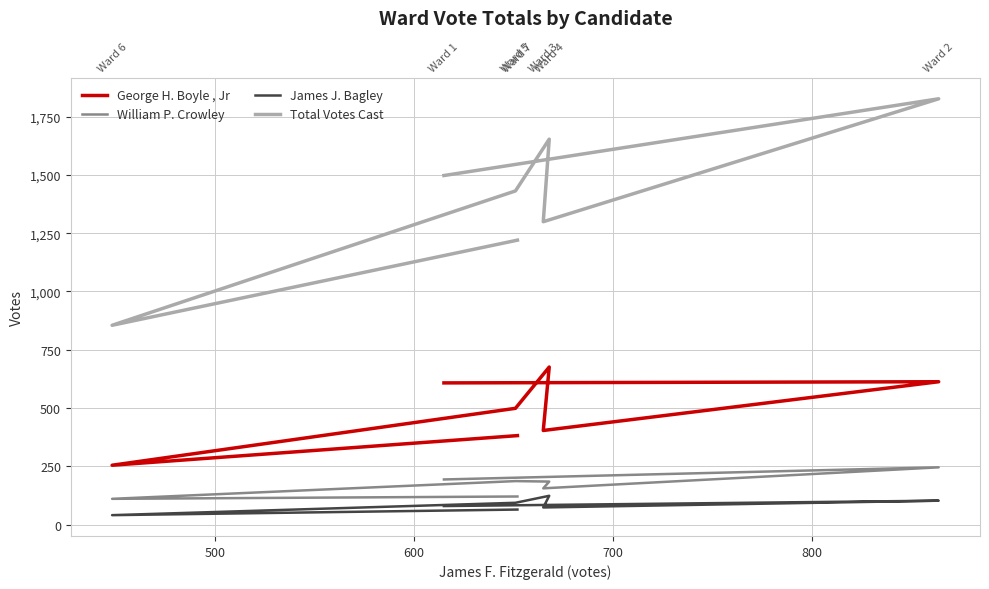

True or false: George H. Boyle , Jr and Total Votes Cast intersect in this chart.

False